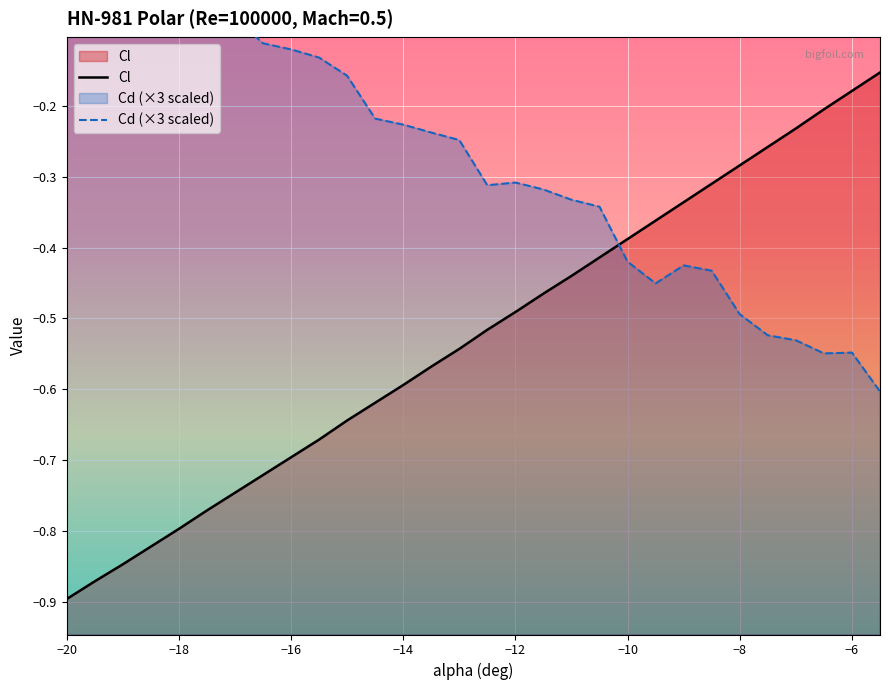

What position from the left is -6?

29